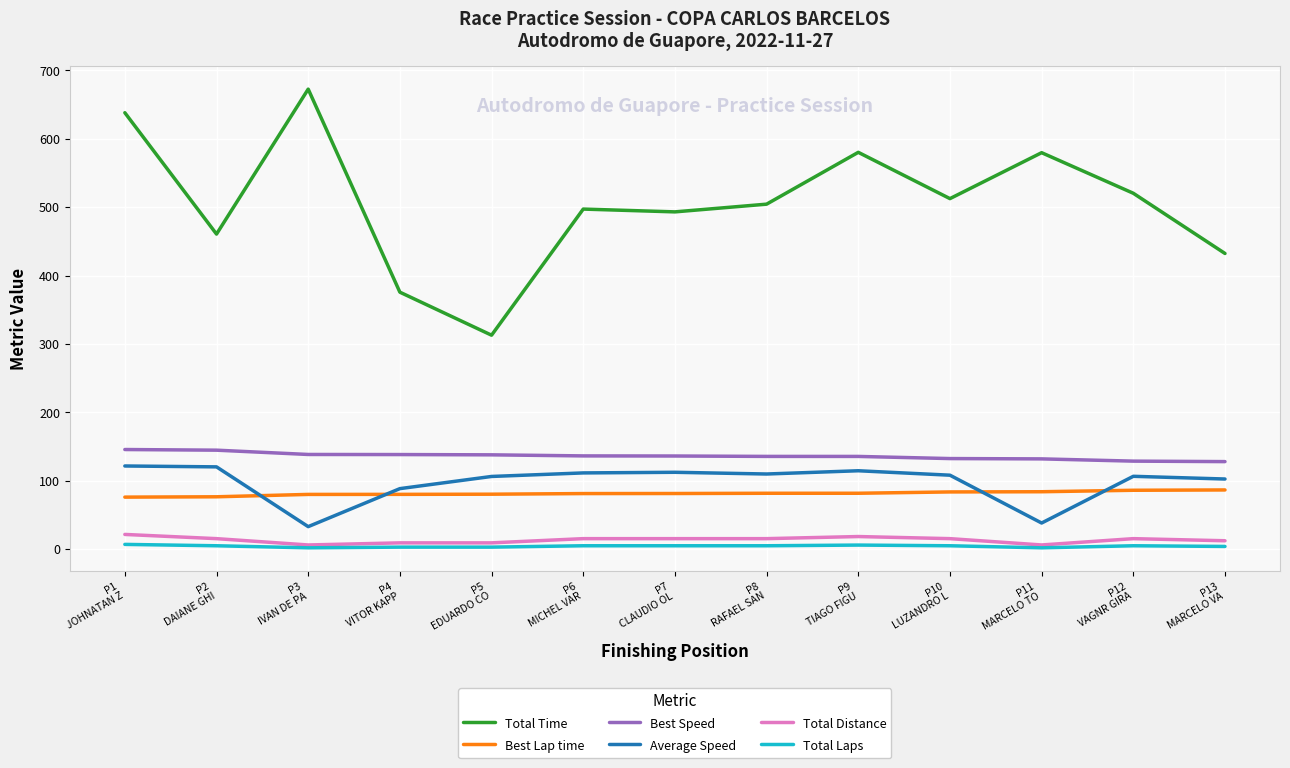

How many categories are shown in the chart?

13